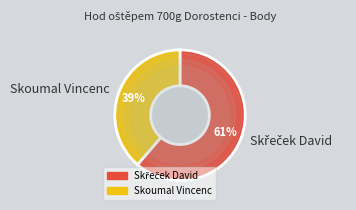

To the nearest percent, what is the average slice percentage?

50%